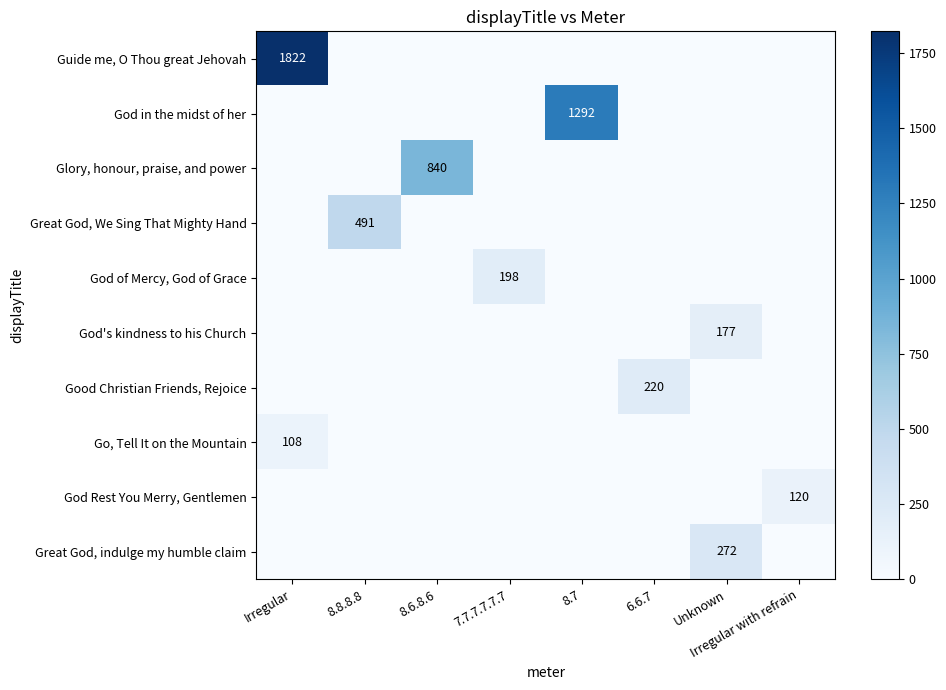

Is it true that Great God, indulge my humble claim equals 272 at Unknown?

True